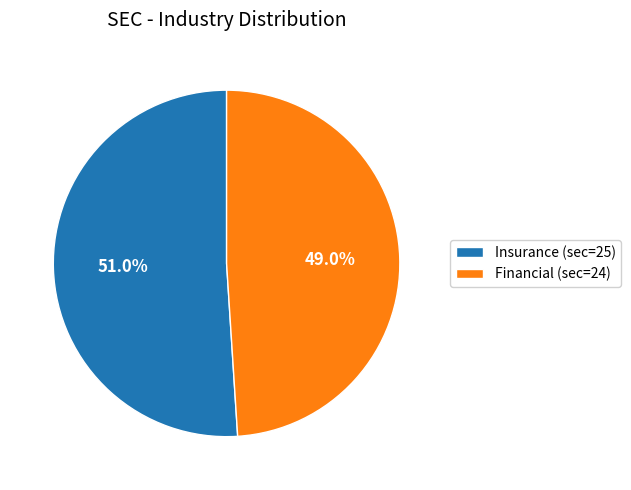

Which has a higher value, Financial (sec=24) or Insurance (sec=25)?

Insurance (sec=25)